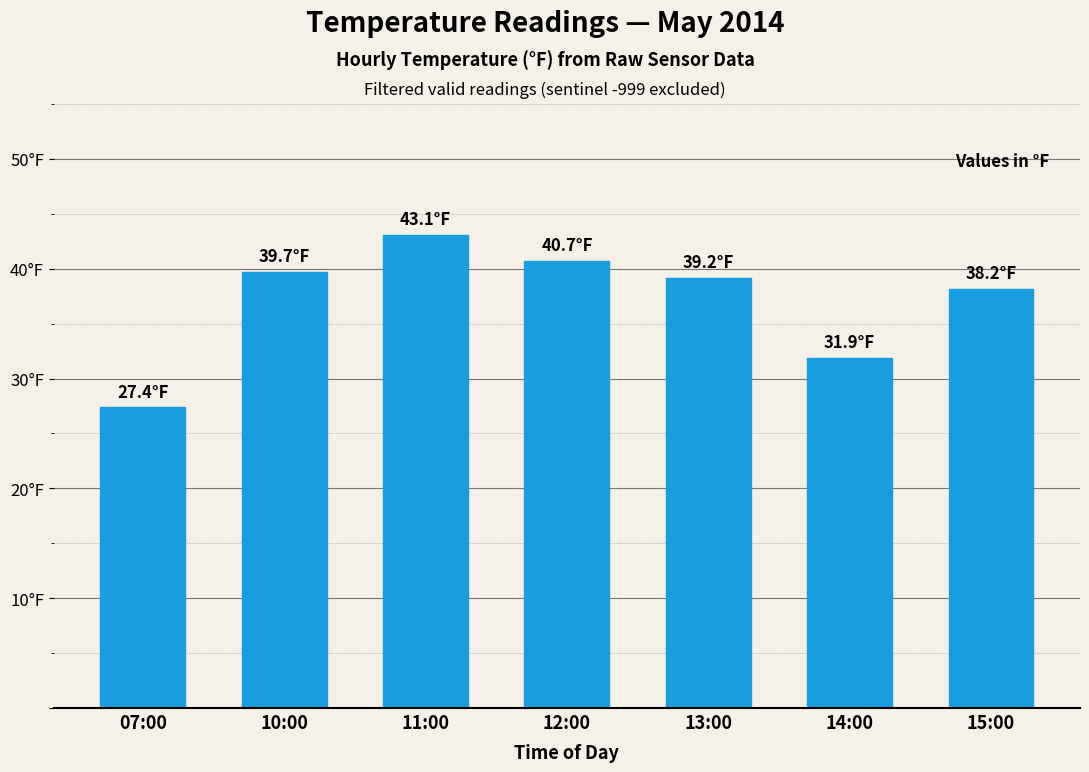

What position from the left is 11:00?

3